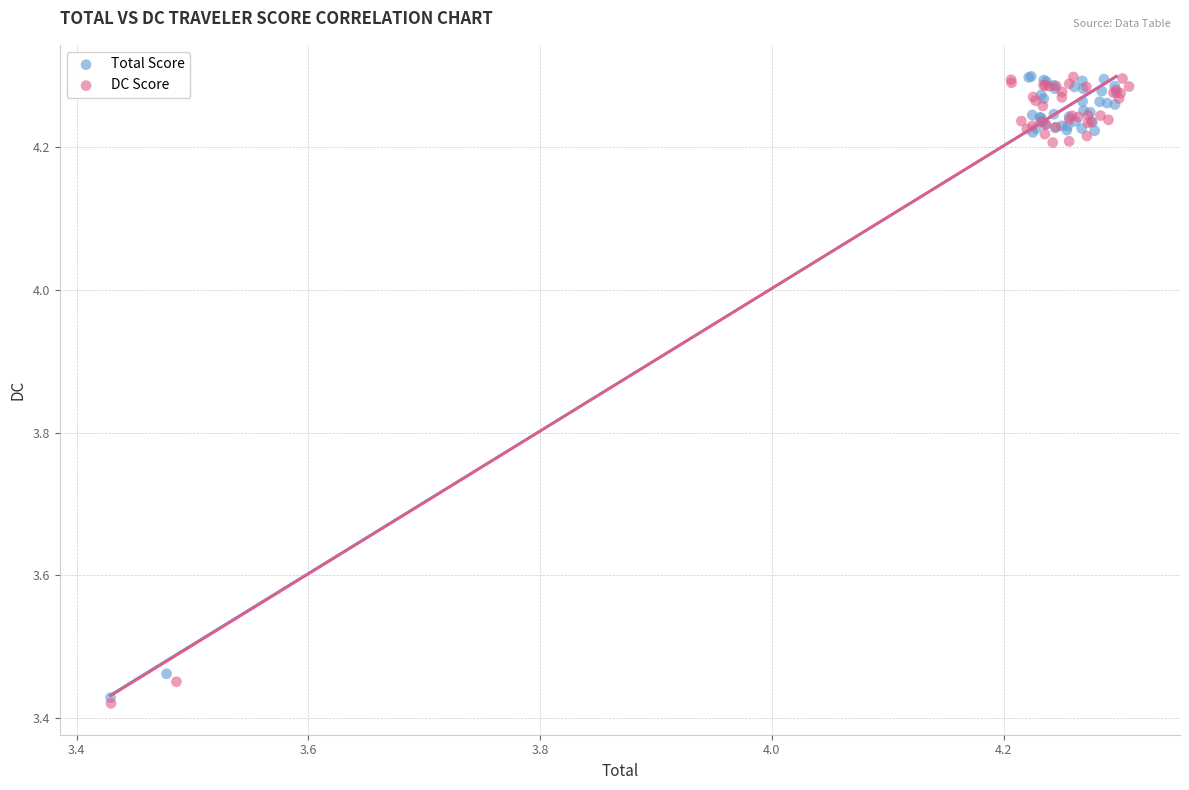

What are all the series names shown in the legend?

Total Score, DC Score